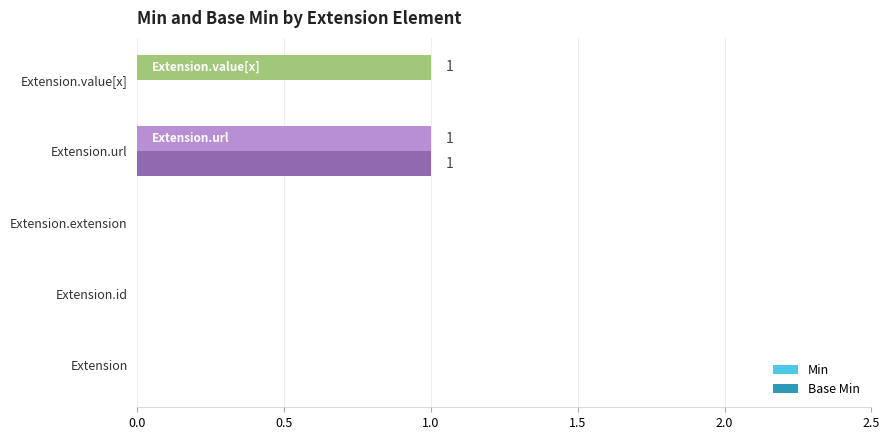

The Min series shows 0 at Extension.id. True or false?

True